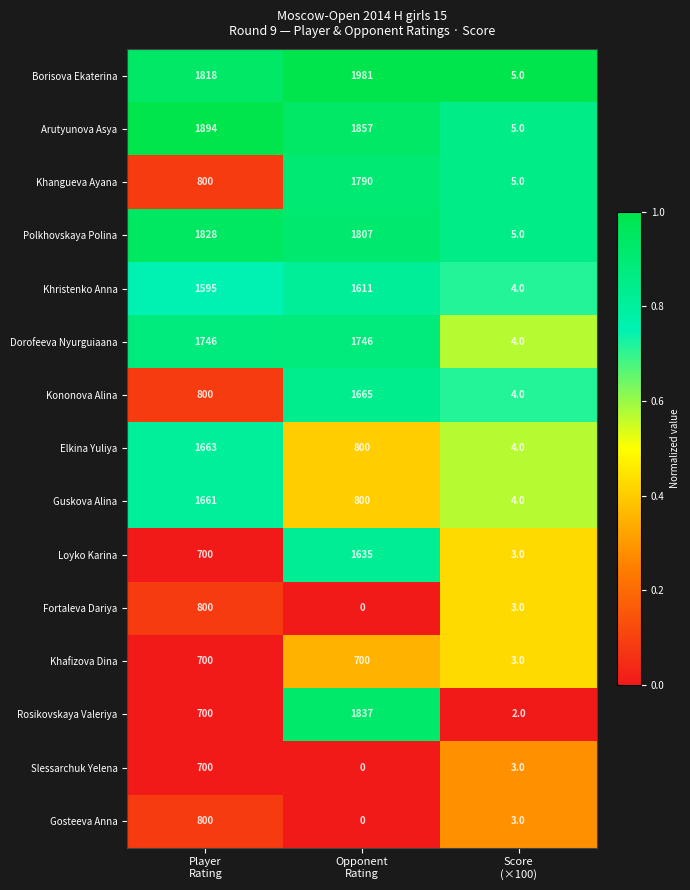

Which series has the largest total across all categories?

Borisova Ekaterina